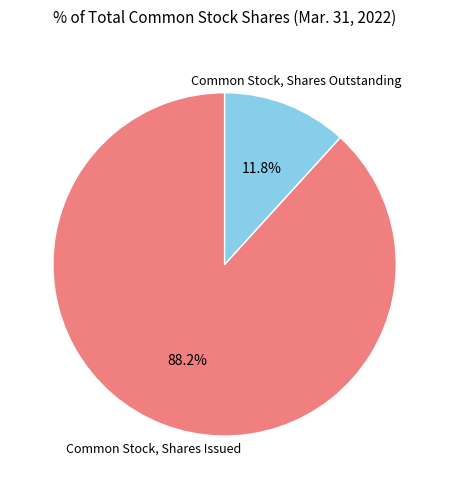

Is there a majority slice in this chart?

Yes